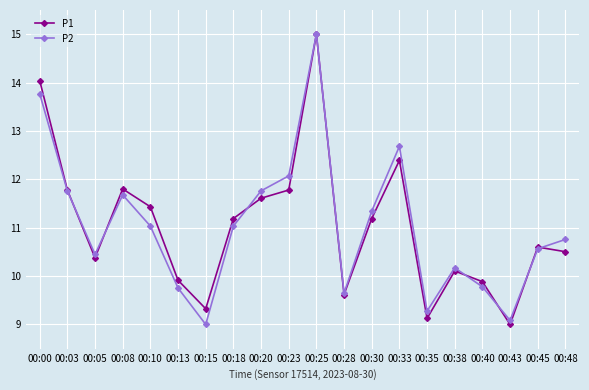

At which category is the sum across all series the highest?

00:25